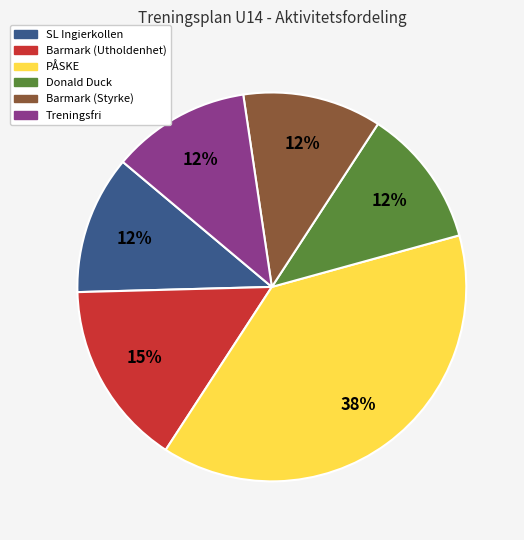

To the nearest percent, what is the combined percentage of PÅSKE and SL Ingierkollen?

50%